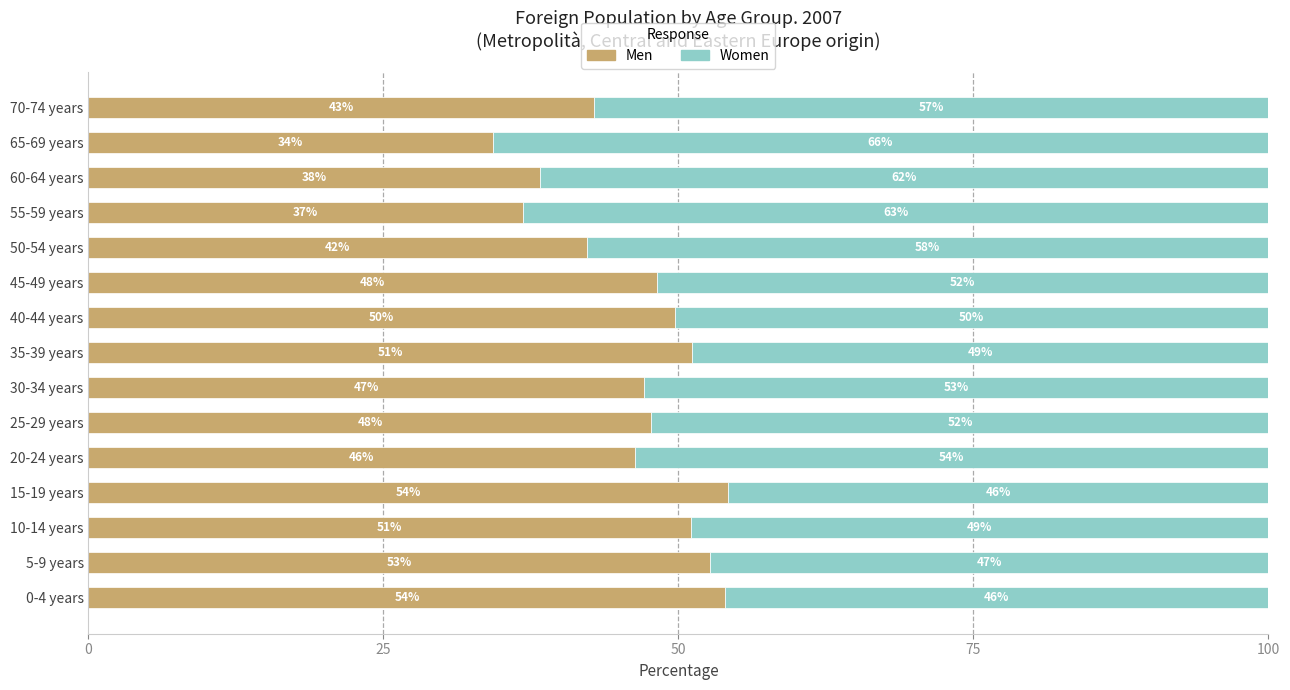

What is the total value across all series at 0-4 years?

100.0